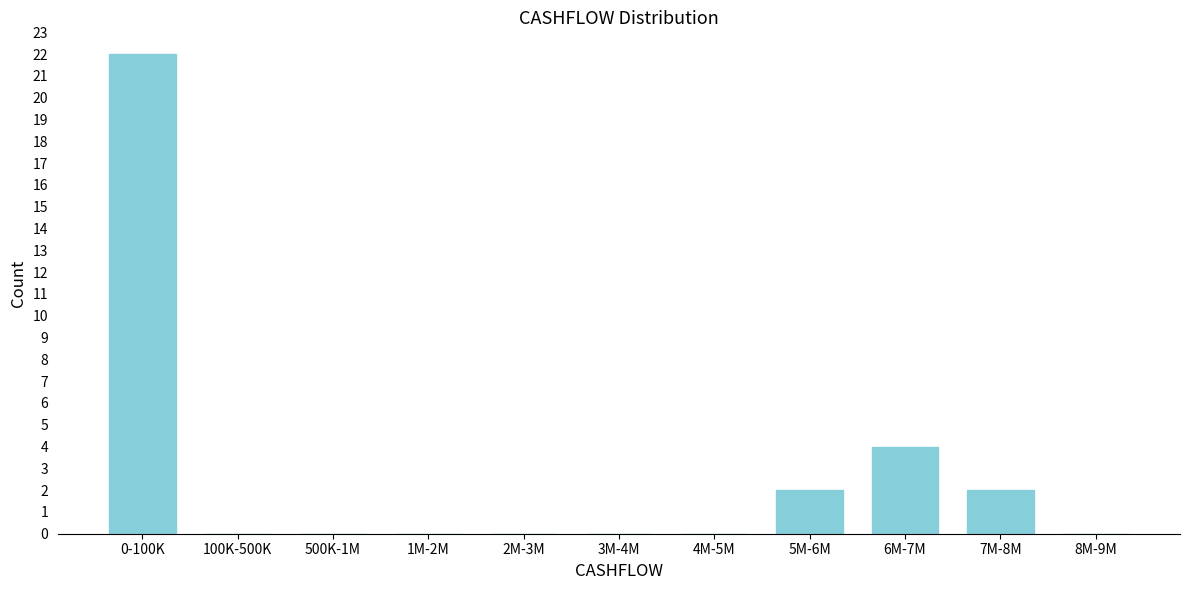

Reading right to left, transcribe all the data shown in this chart.

8M-9M=0	7M-8M=2	6M-7M=4	5M-6M=2	4M-5M=0	3M-4M=0	2M-3M=0	1M-2M=0	500K-1M=0	100K-500K=0	0-100K=22